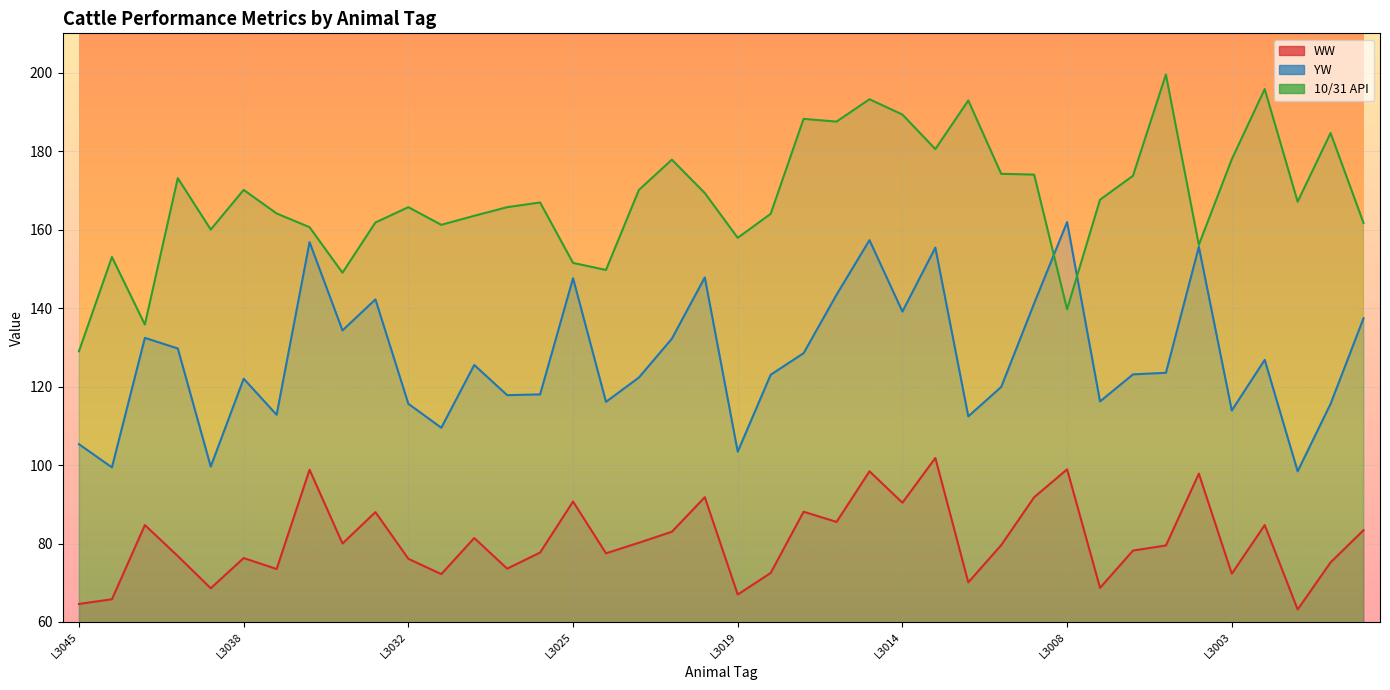

At which category does the chart reach its peak across all series?

L3005